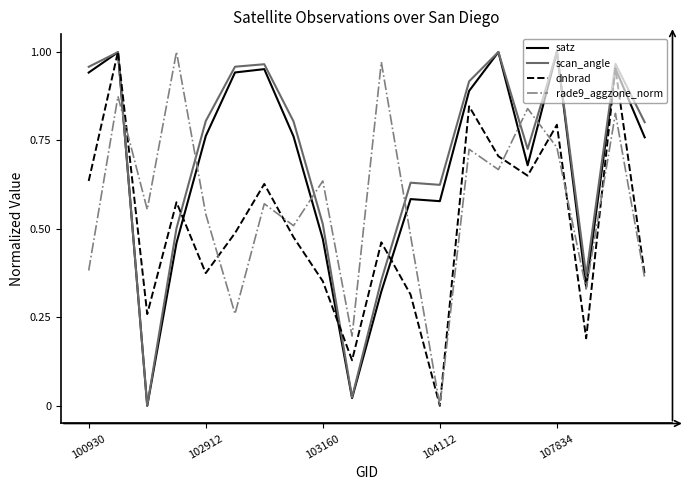

How many intersections are there between scan_angle and rade9_aggzone_norm?

6